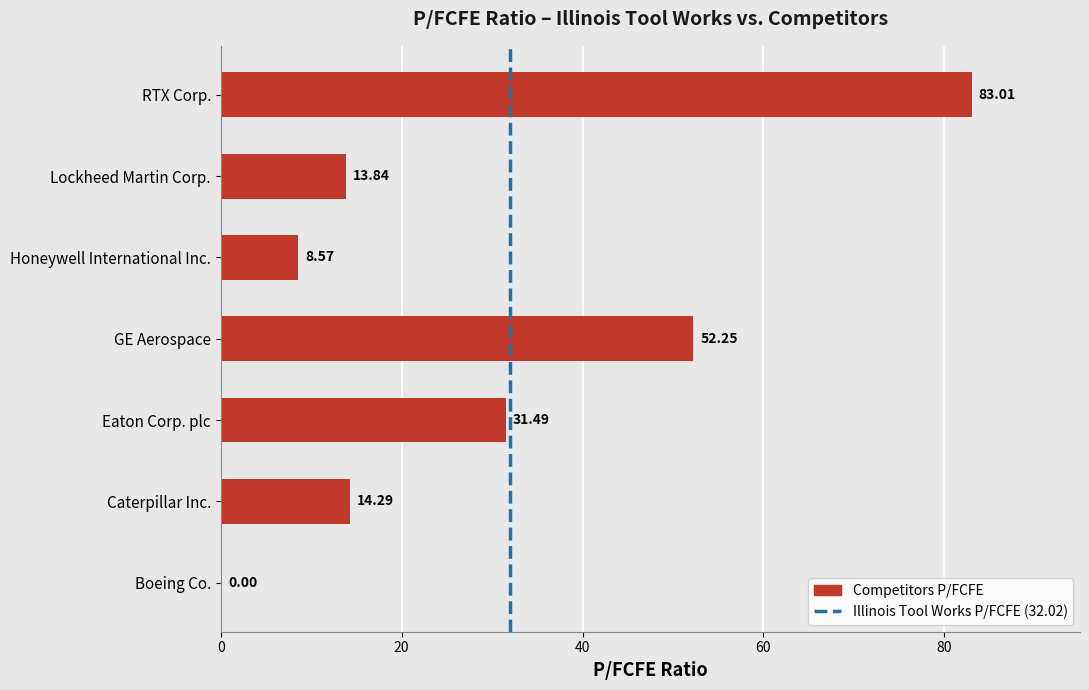

What is the sum of the values at Eaton Corp. plc and Caterpillar Inc.?

45.8